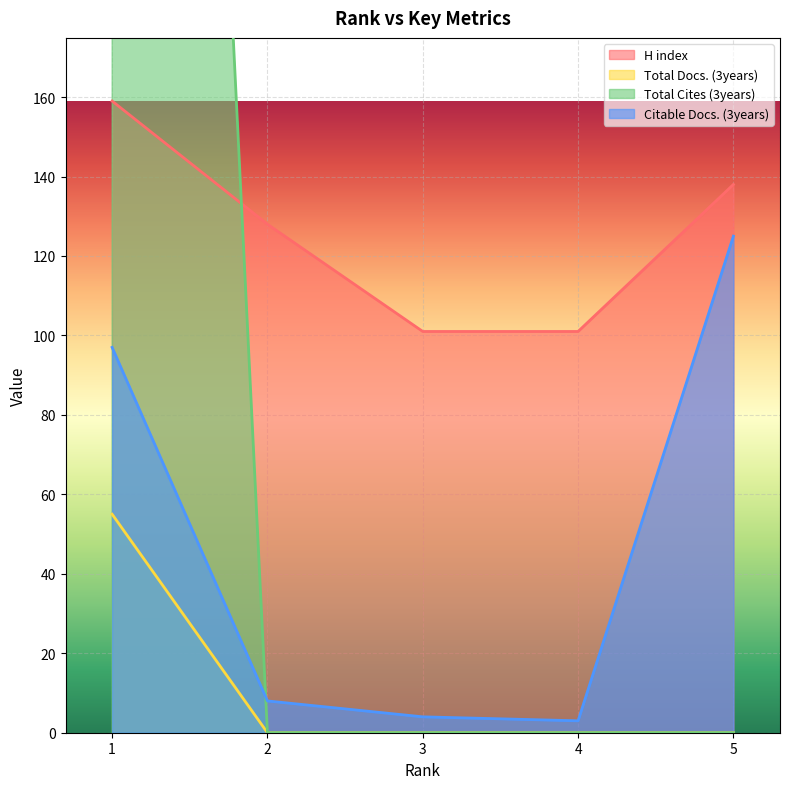

True or false: Total Docs. (3years) and Citable Docs. (3years) cross at least once.

False